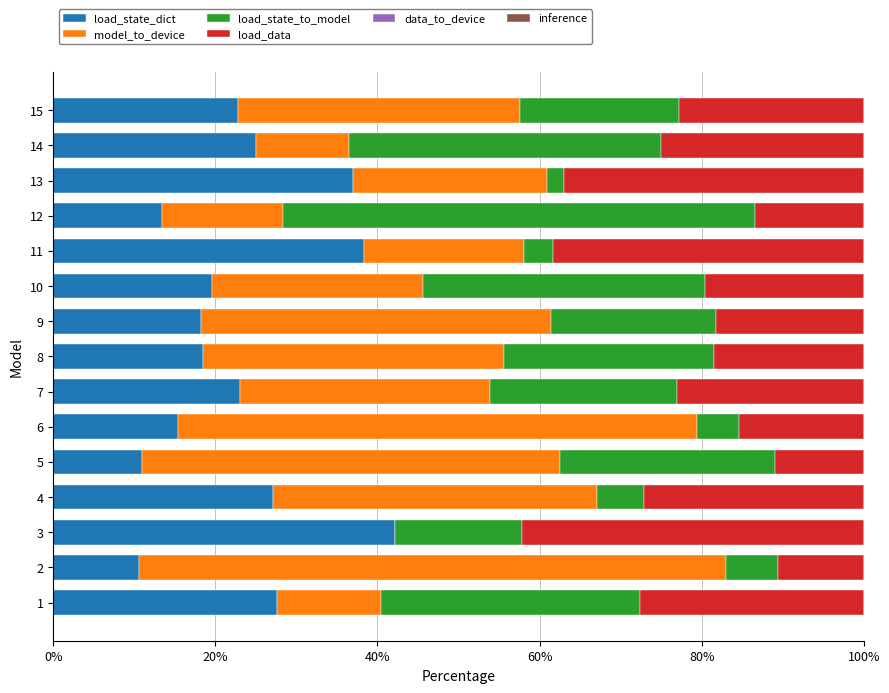

True or false: load_state_dict has a value of 17.4 at 5.

False